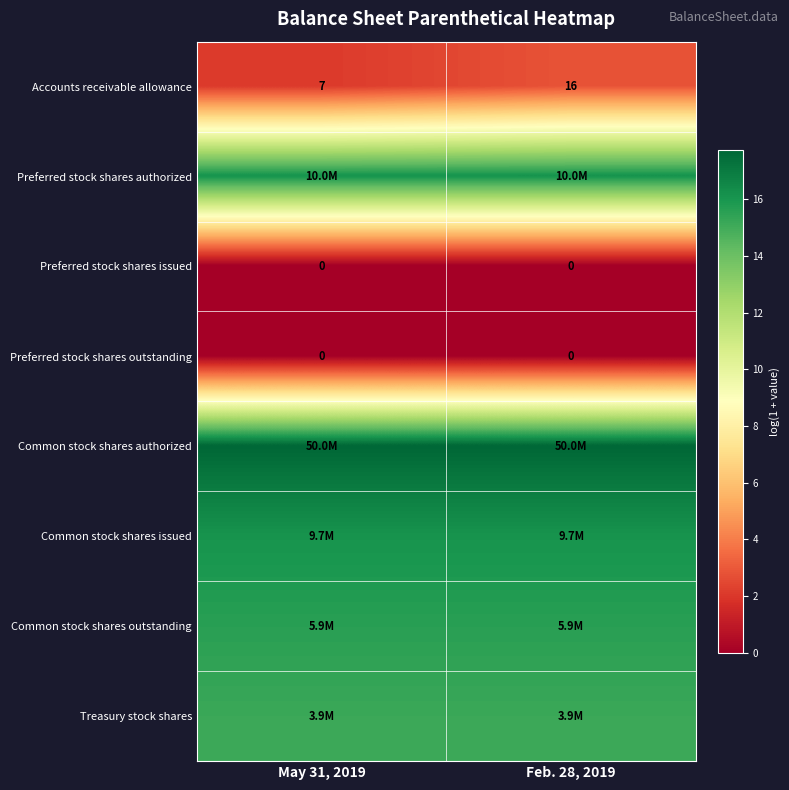

What is the spread (max minus min) of values at May 31, 2019?

17.7